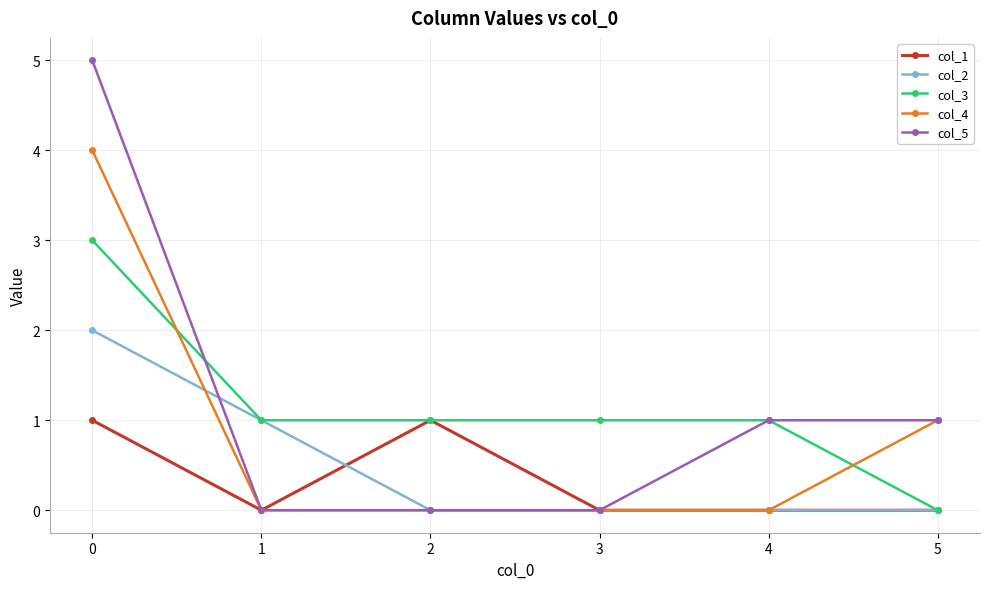

What is the greatest value displayed?

5